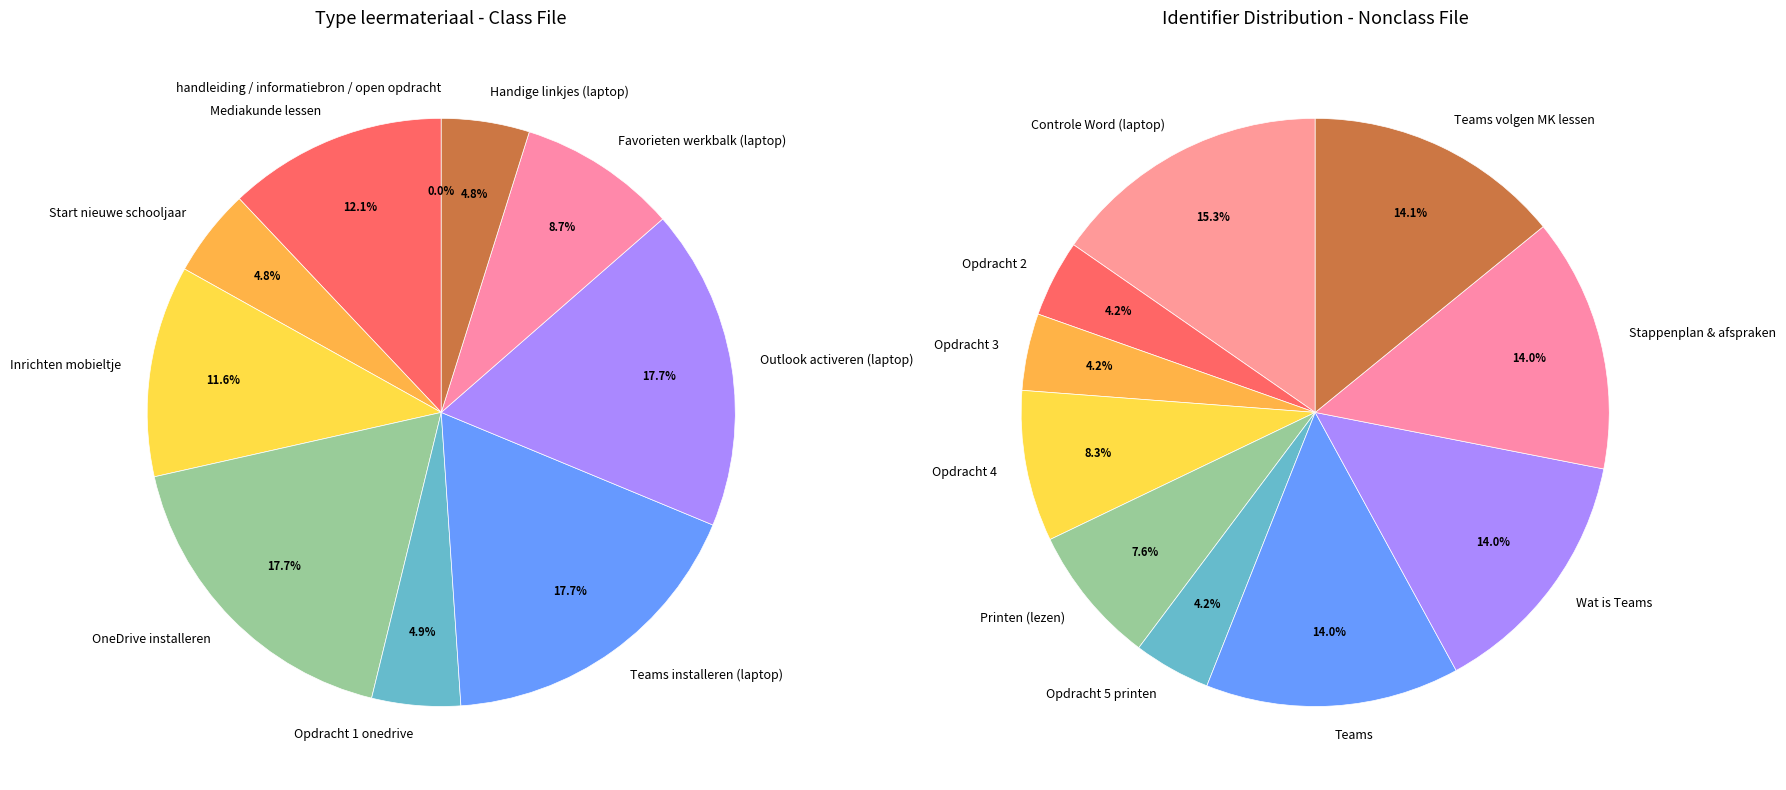

Is Opdracht 1 onedrive the majority of the pie?

No